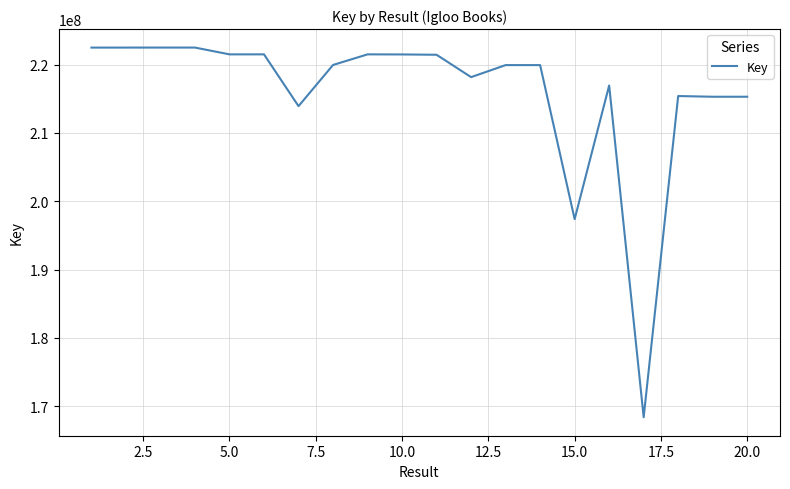

What is the smallest value displayed?

168402821